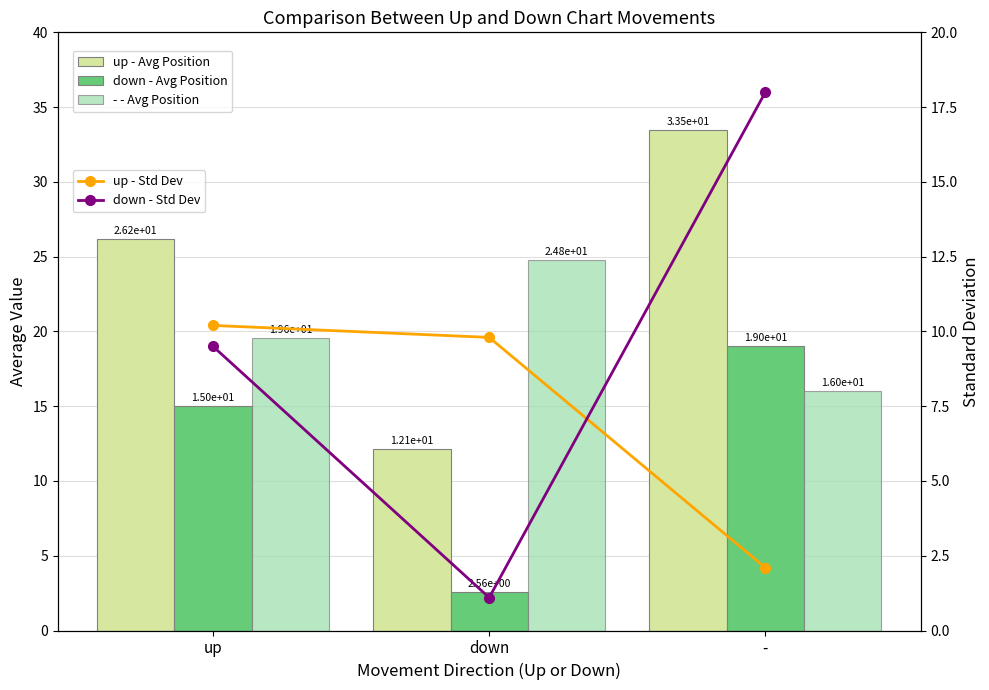

Reading right to left, transcribe all the data shown in this chart.

up - Avg Position: -=33.5	down=12.1	up=26.2
down - Avg Position: -=19.0	down=2.6	up=15.0
- - Avg Position: -=16.0	down=24.8	up=19.6
up - Std Dev: -=2.1	down=9.8	up=10.2
down - Std Dev: -=18.0	down=1.1	up=9.5